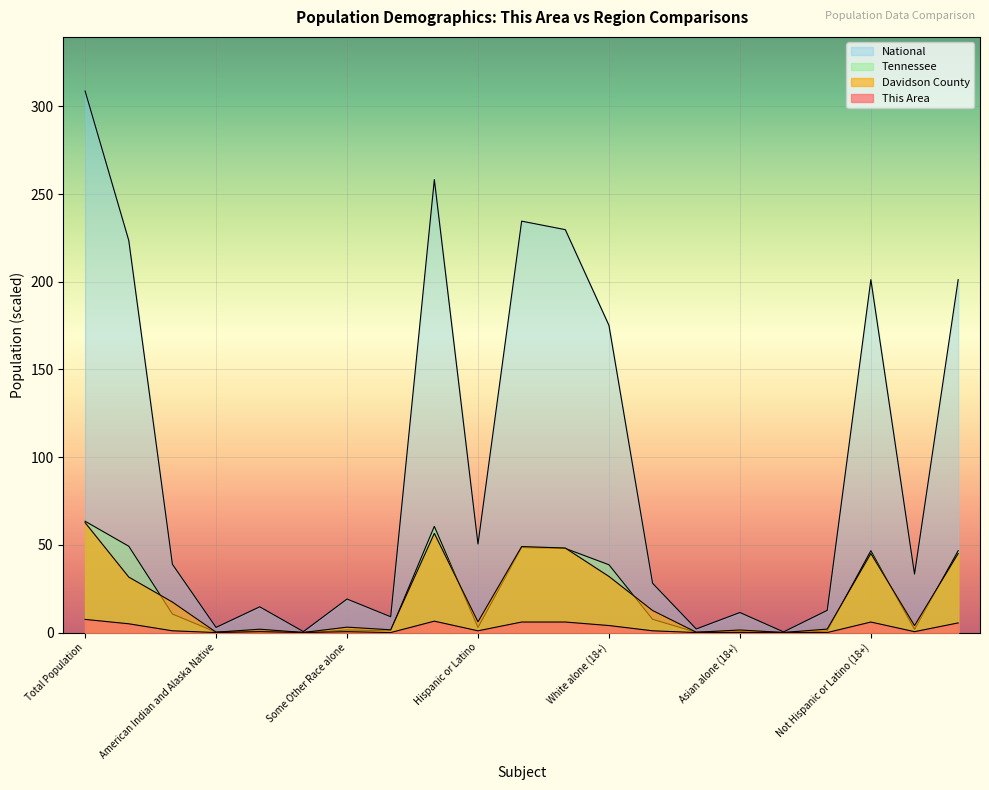

Reading right to left, what are all the values shown in this chart?

This Area: 5.5	0.5	6.0	0.0	0.0	0.0	0.0	1.0	4.0	6.0	6.0	1.0	6.5	0.0	0.5	0.0	0.5	0.0	1.0	5.0	7.5
Davidson County: 45.1	4.0	45.1	2.0	0.0	1.5	0.2	12.6	32.0	48.2	49.0	6.1	56.6	1.6	3.1	0.0	1.9	0.2	17.4	31.6	62.7
Tennessee: 46.7	1.8	46.7	0.9	0.0	0.7	0.2	7.6	38.6	48.0	48.5	2.9	60.6	1.1	1.4	0.0	0.9	0.2	10.6	49.2	63.5
National: 201.2	33.3	201.2	12.7	0.4	11.4	2.0	28.1	175.1	229.7	234.6	50.5	258.3	9.0	19.1	0.5	14.7	2.9	38.9	223.6	308.7